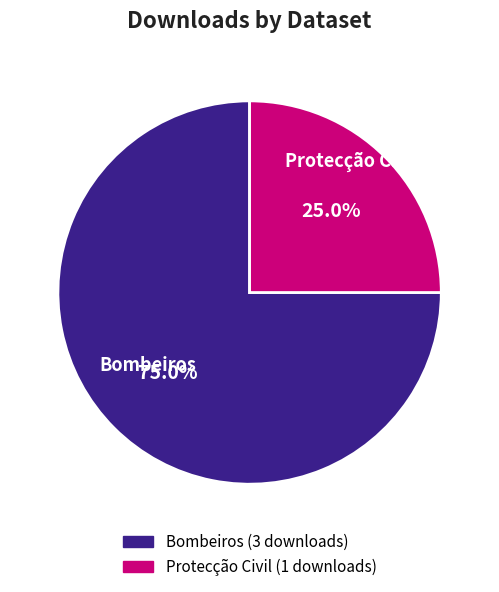

To the nearest percent, what is the difference between the largest and smallest slice percentages?

50%